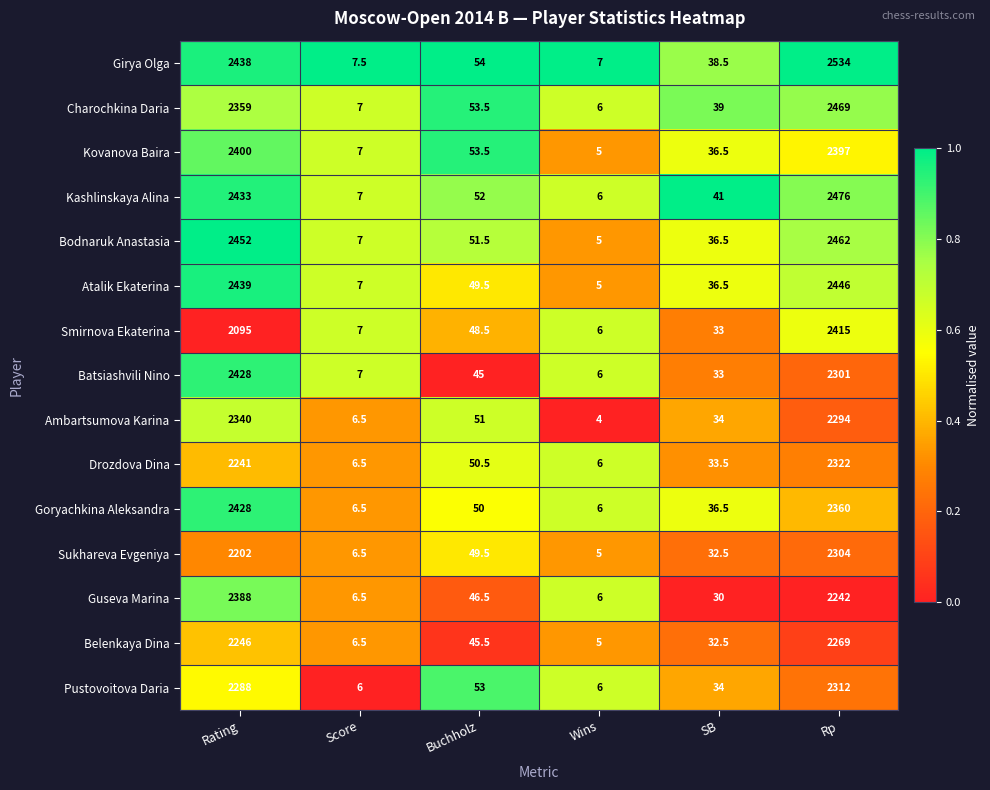

What is the total value across all series at Rp?

35603.0